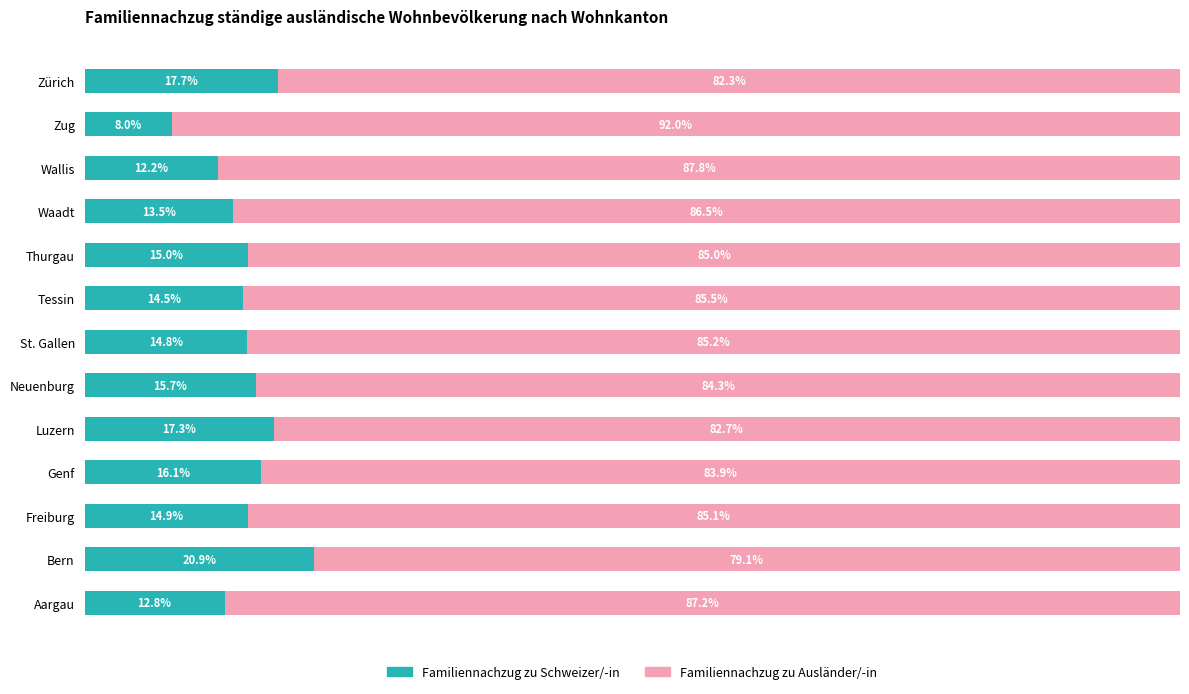

At which label does Familiennachzug zu Schweizer/-in reach its minimum?

Zug